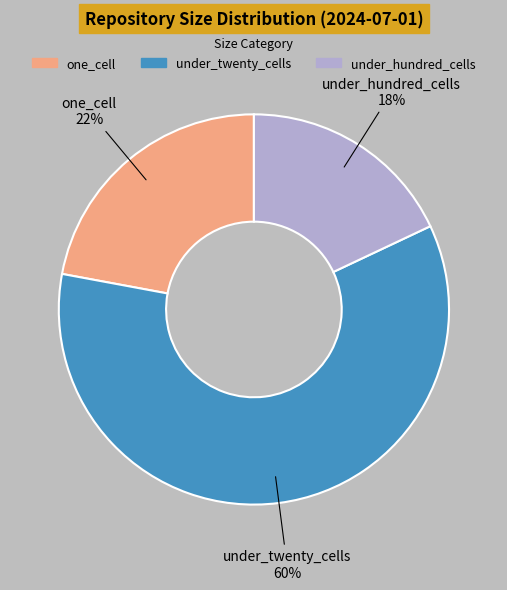

To the nearest percent, what is the difference between the one_cell and under_hundred_cells slice percentages?

4%